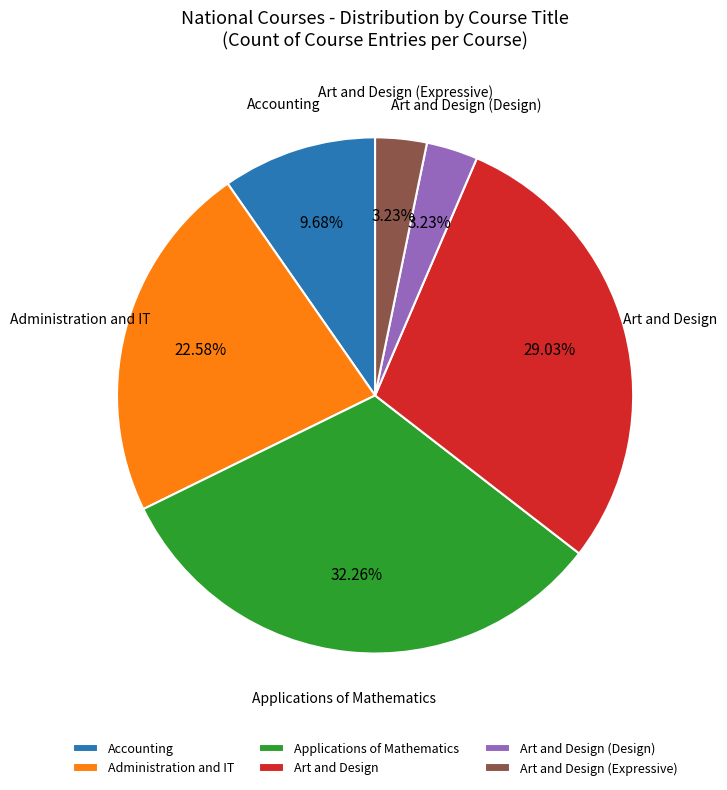

What is the largest slice in the pie chart?

Applications of Mathematics